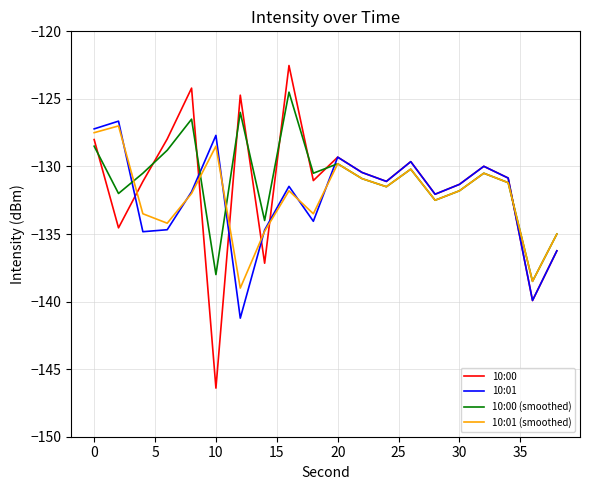

What is the greatest value displayed?

-122.5